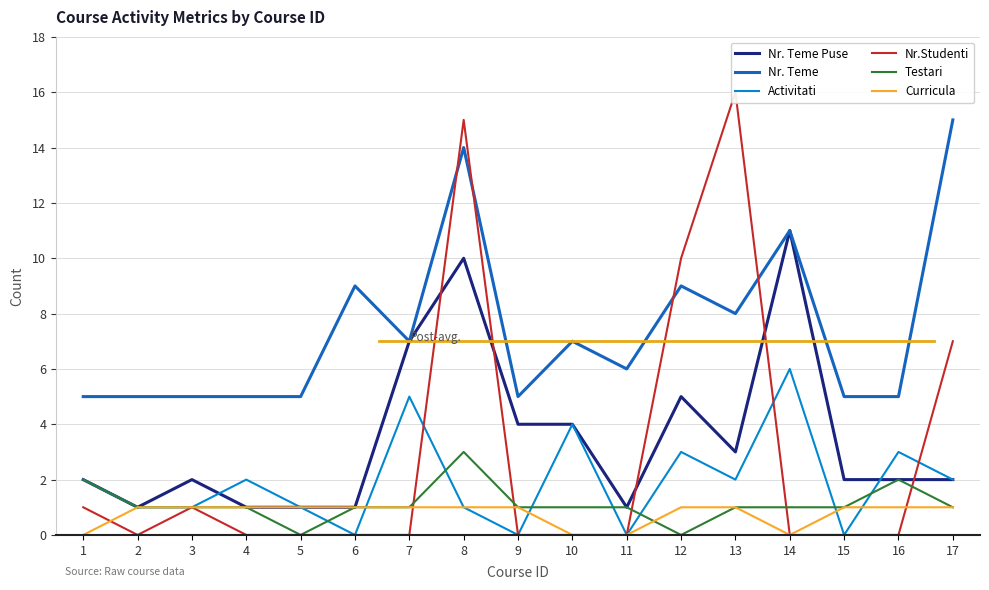

In Nr.Studenti, how many points are lower than both neighbors (excluding endpoints)?

1